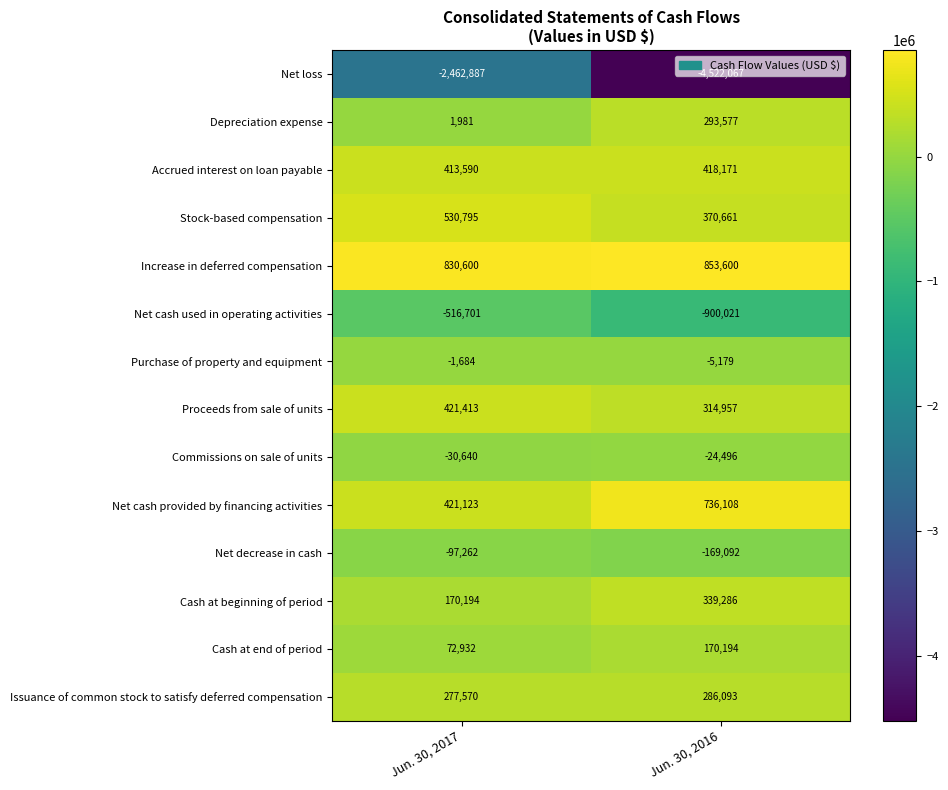

At how many categories does at least one series exceed 36352?

2